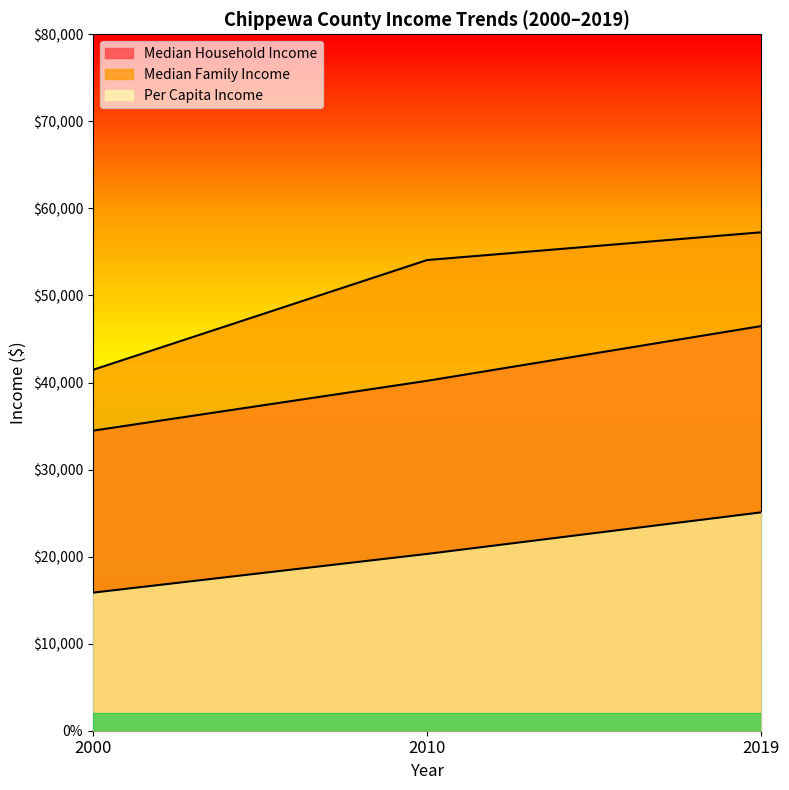

Is the value of Per Capita Income at 2010 greater than the value of Median Household Income at 2010?

No